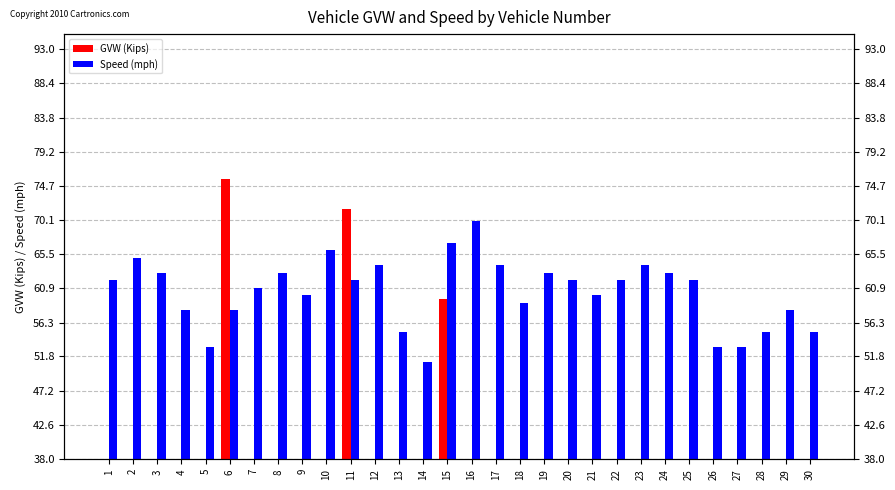

Reading right to left, list all the values displayed in this chart.

GVW (Kips): 30=4.3	29=4.6	28=6.2	27=22.6	26=5.1	25=5.3	24=6.2	23=6.2	22=6.3	21=5.7	20=5.3	19=5.9	18=23.2	17=8.0	16=4.7	15=59.4	14=8.8	13=7.0	12=8.7	11=71.5	10=6.1	9=6.1	8=4.1	7=17.4	6=75.6	5=5.4	4=7.8	3=12.2	2=9.1	1=7.0
Speed (mph): 30=55.0	29=58.0	28=55.0	27=53.0	26=53.0	25=62.0	24=63.0	23=64.0	22=62.0	21=60.0	20=62.0	19=63.0	18=59.0	17=64.0	16=70.0	15=67.0	14=51.0	13=55.0	12=64.0	11=62.0	10=66.0	9=60.0	8=63.0	7=61.0	6=58.0	5=53.0	4=58.0	3=63.0	2=65.0	1=62.0